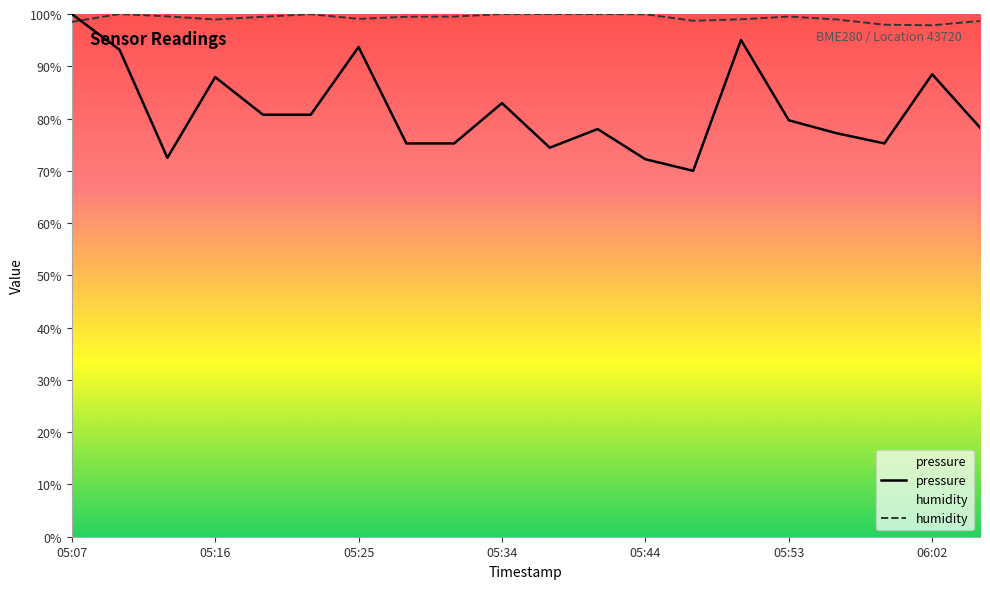

How many data points does each series have?

20